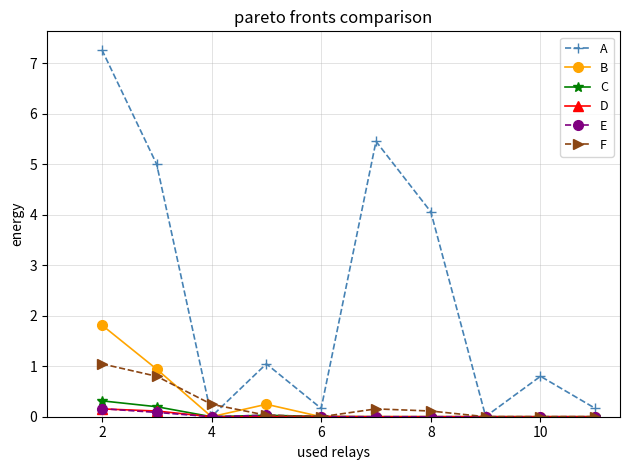

How many categories are shown in the chart?

10